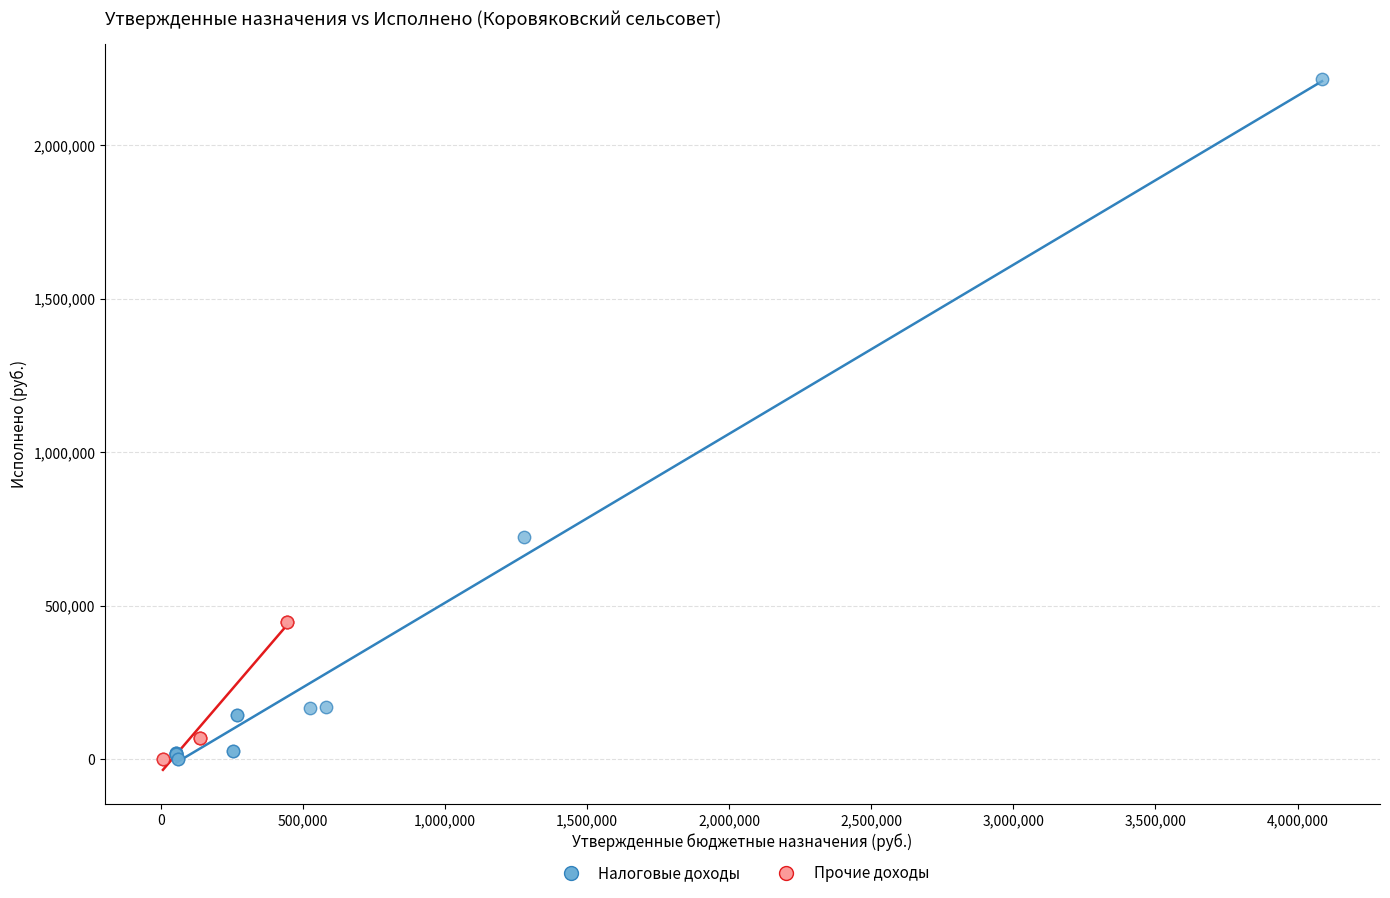

Which series contains the highest Y value?

Налоговые доходы